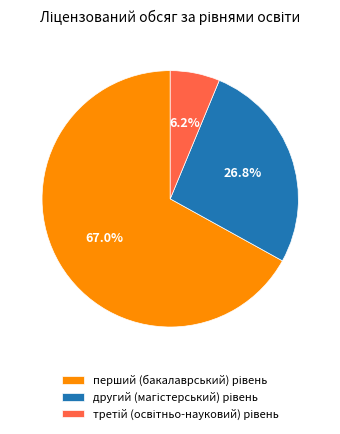

Does any single category account for the majority?

Yes